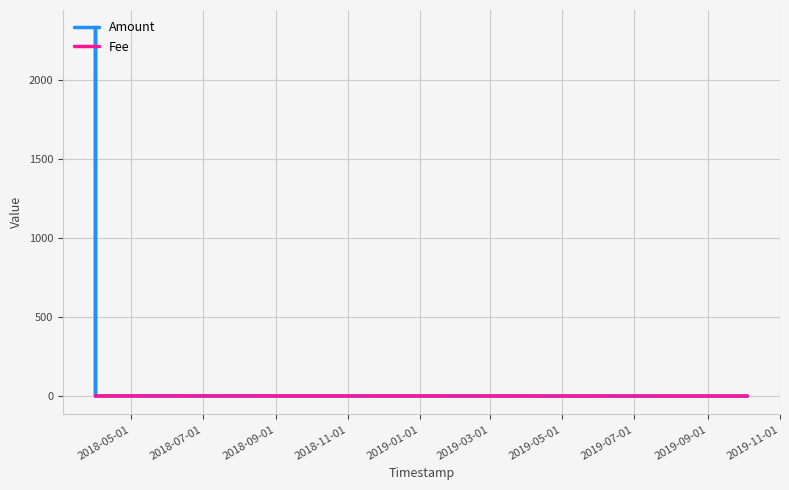

List the series in order of their overall mean, lowest first.

Fee, Amount